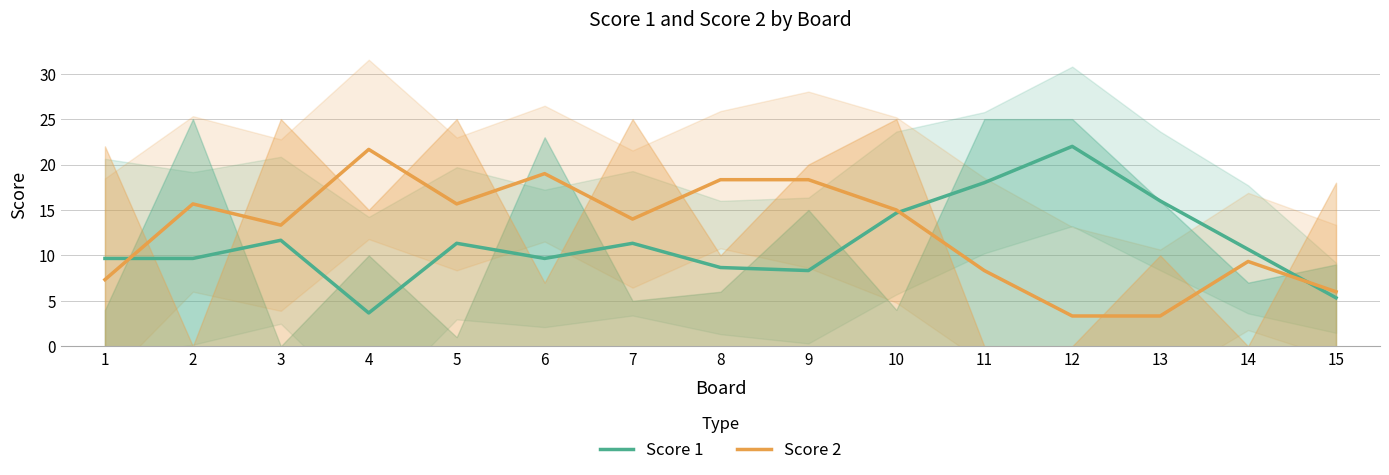

True or false: Score 2 and Score 1 cross at least once.

True